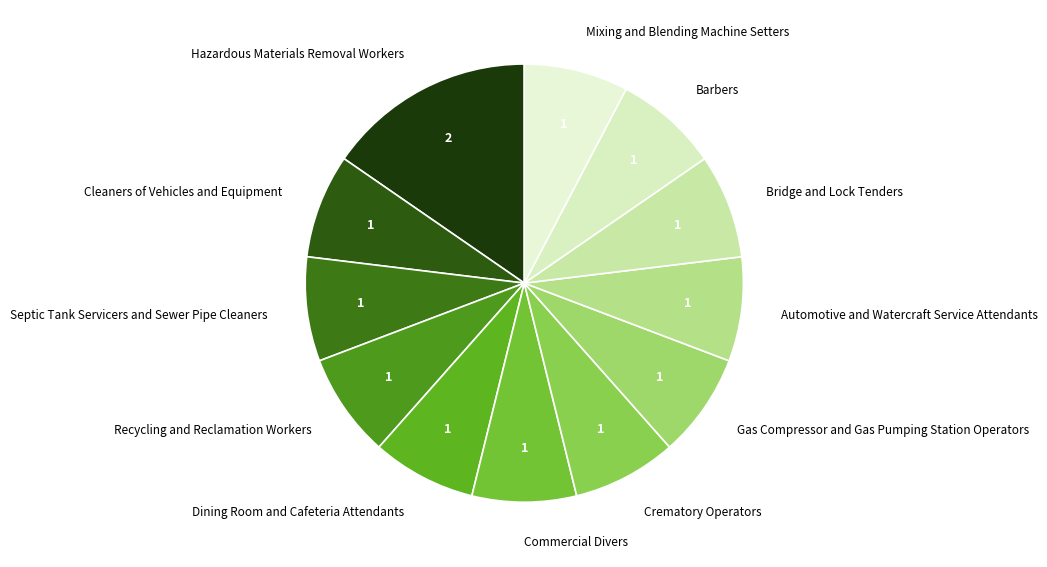

How many slices are in this pie chart?

12